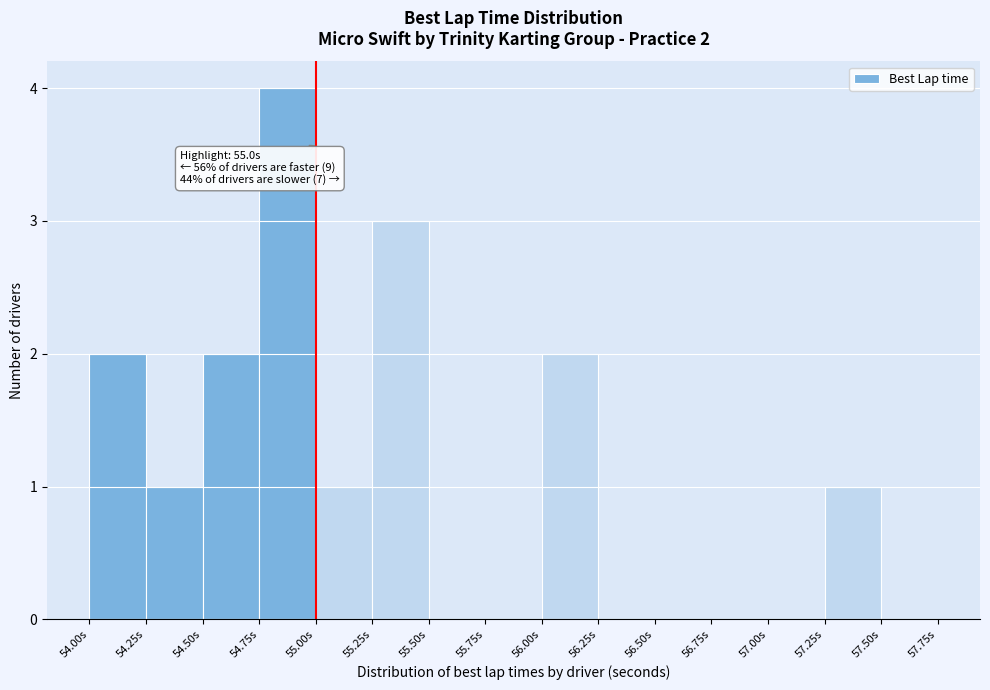

Which range on the x-axis has the tallest bar?

54.75 to 55.00